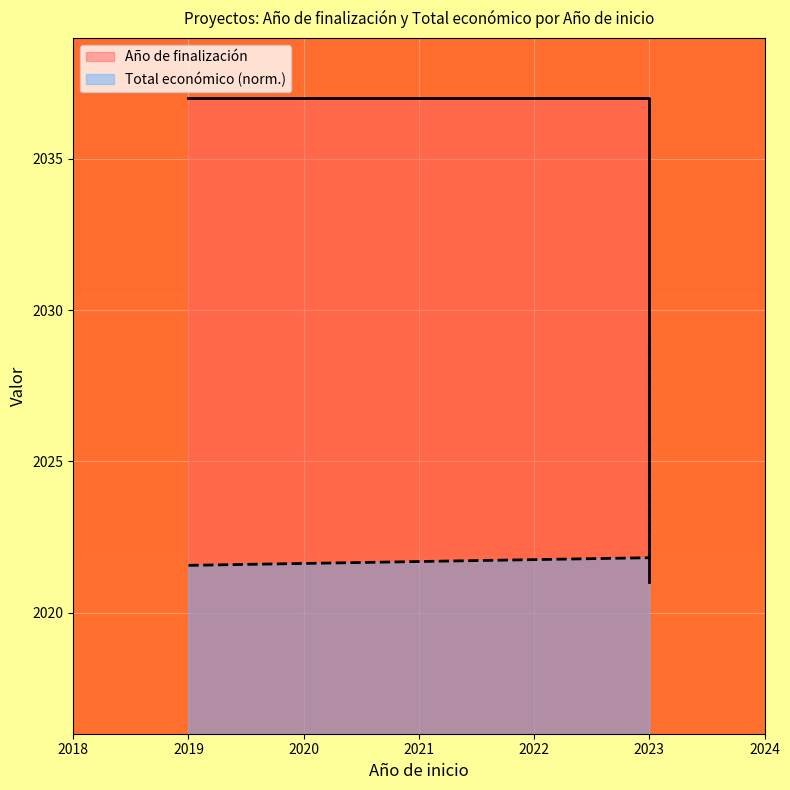

True or false: Año de finalización has more than 2 interior local peaks.

False